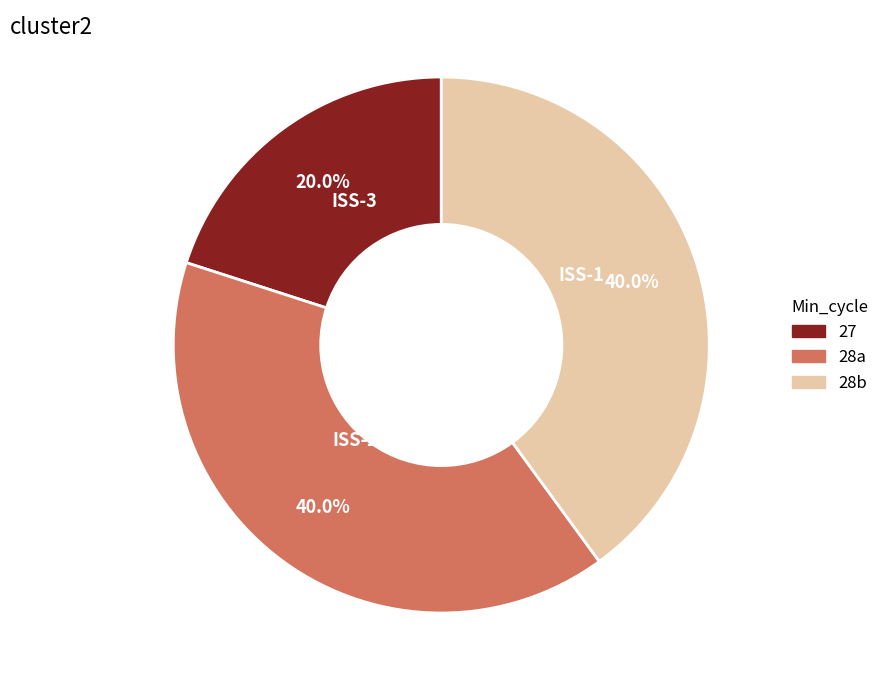

Is there a majority slice in this chart?

No